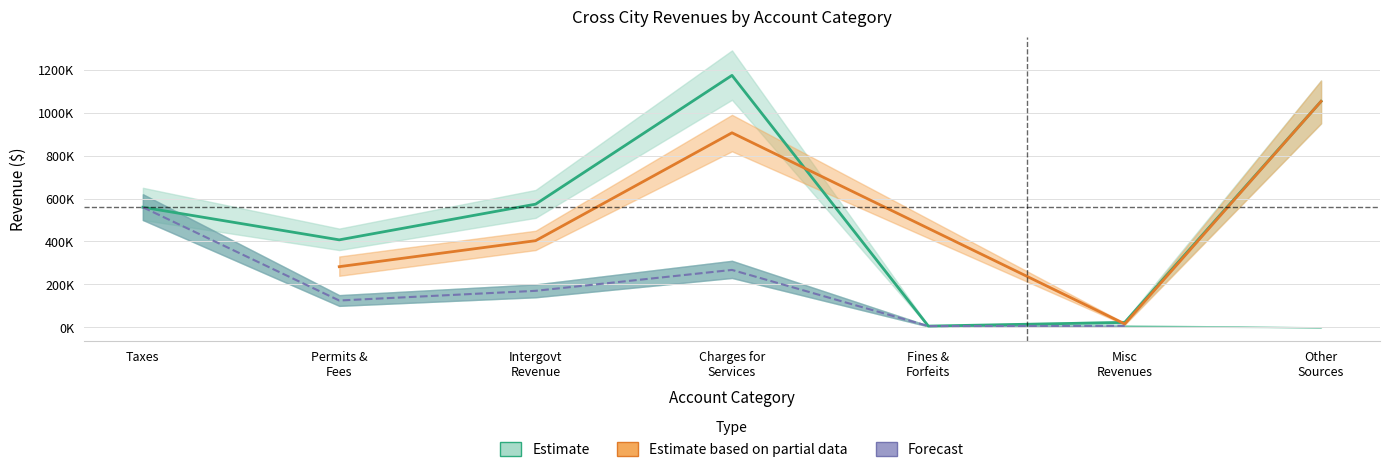

How many lines are shown in the chart?

3